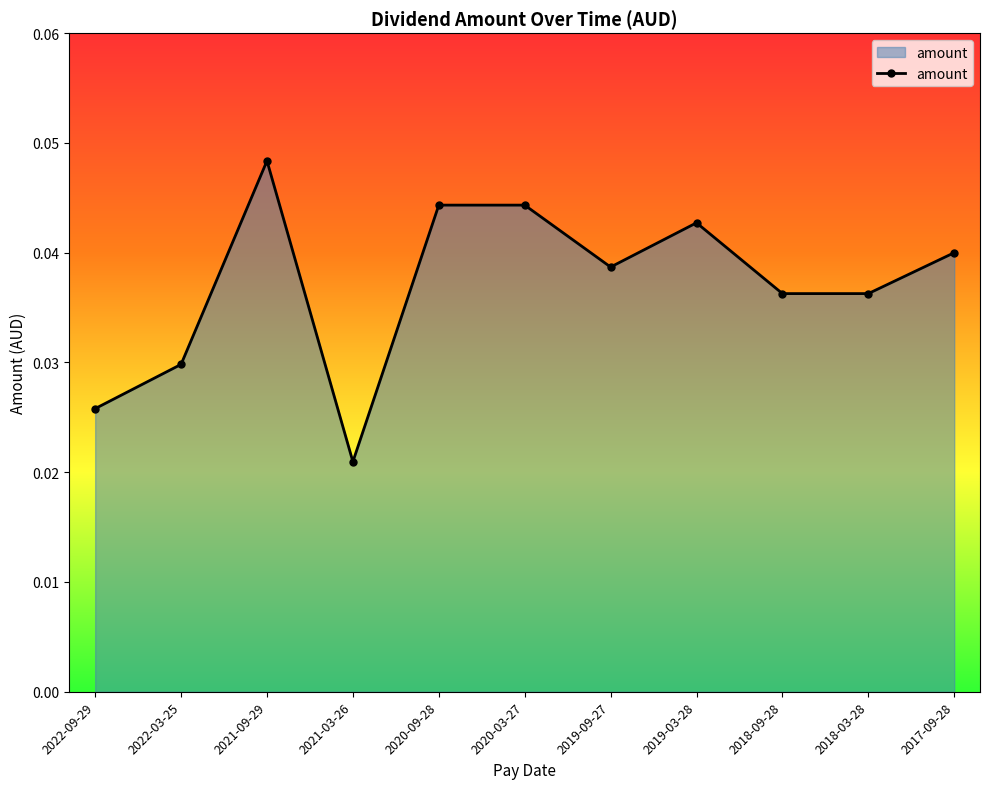

What position from the right is 2019-03-28?

4